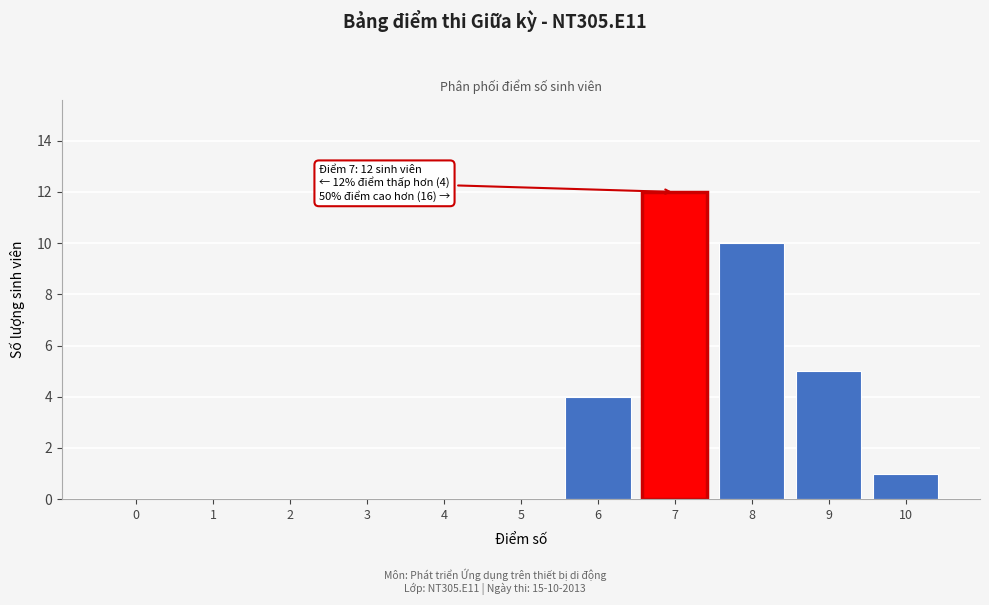

Reading left to right, what are all the values shown in this chart?

0=0	1=0	2=0	3=0	4=0	5=0	6=4	7=12	8=10	9=5	10=1